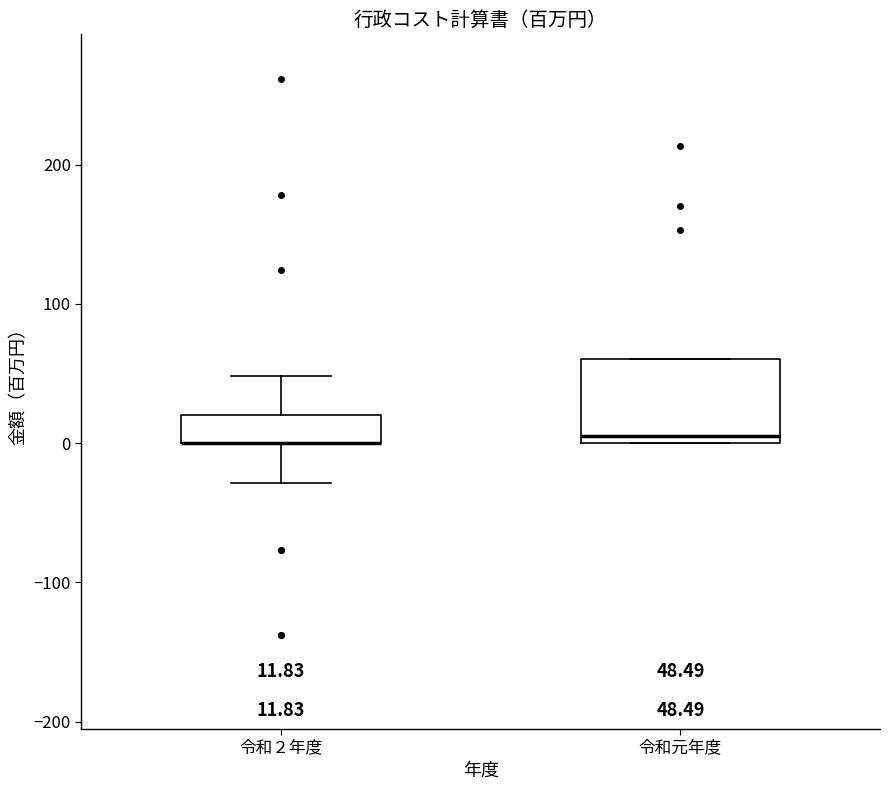

Comparing the boxes themselves (not the whiskers), which one is the tallest?

令和元年度